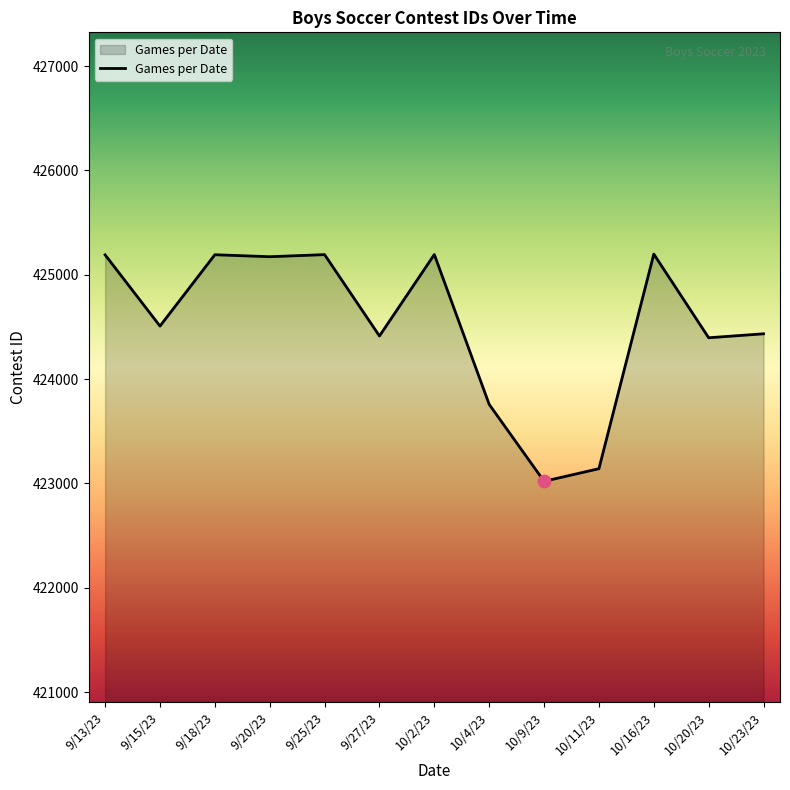

What is the change in value from 10/4/23 to 10/23/23?

+677